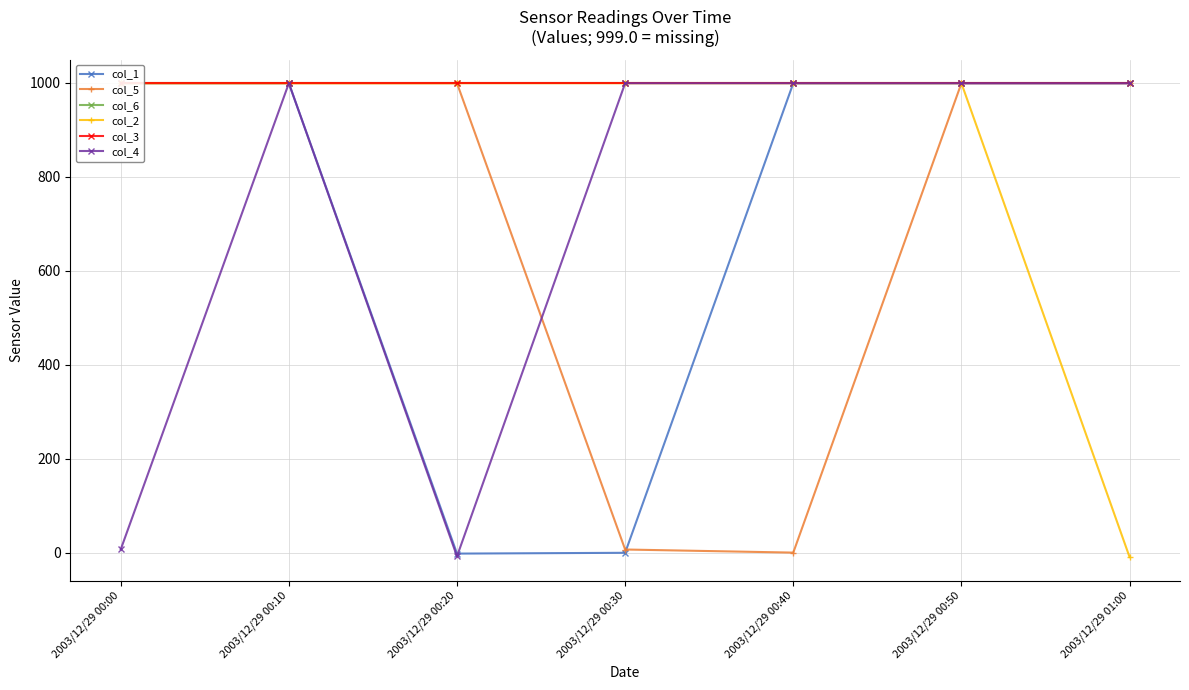

How many intersections are there between col_1 and col_4?

1